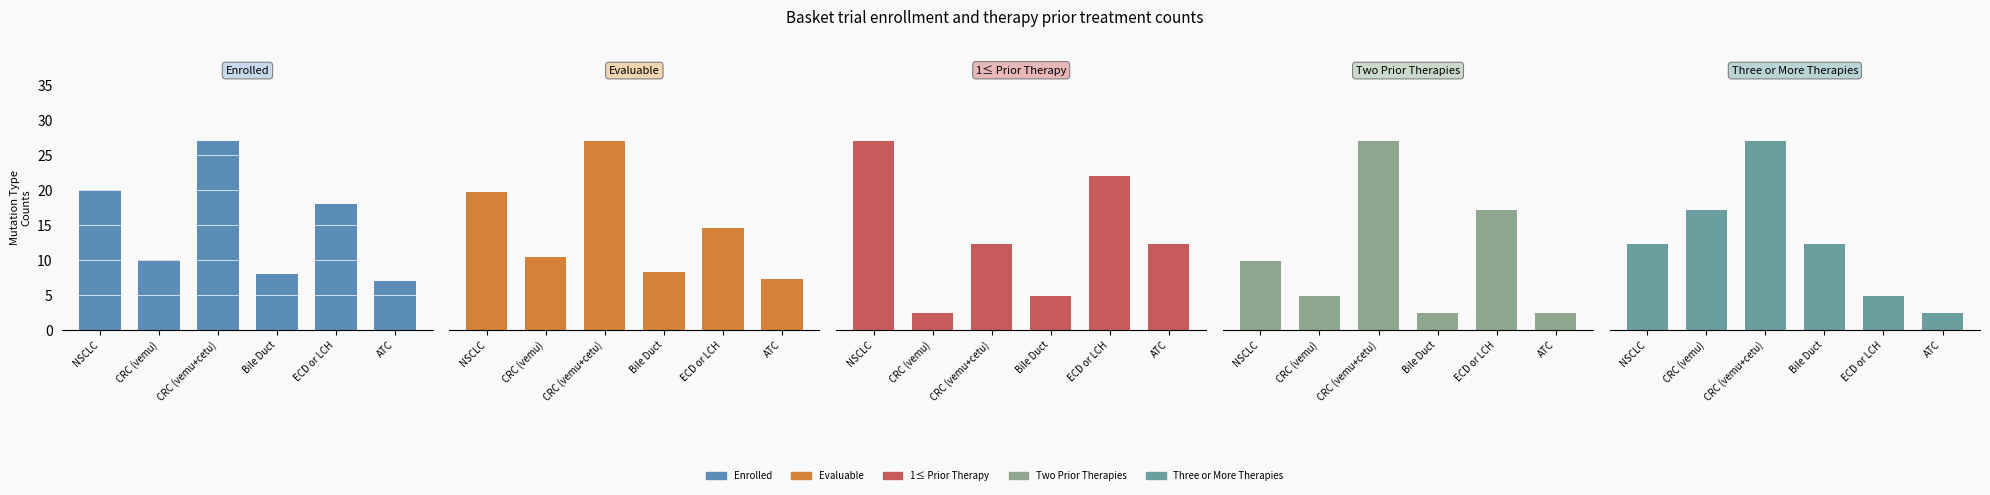

What is the label of the 4th bar from the right?

CRC (vemu+cetu)